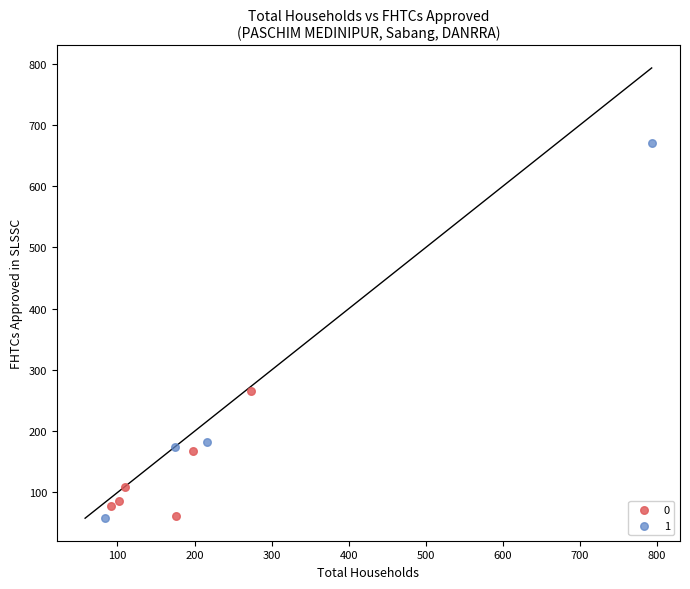

Which series contains the highest Y value?

1